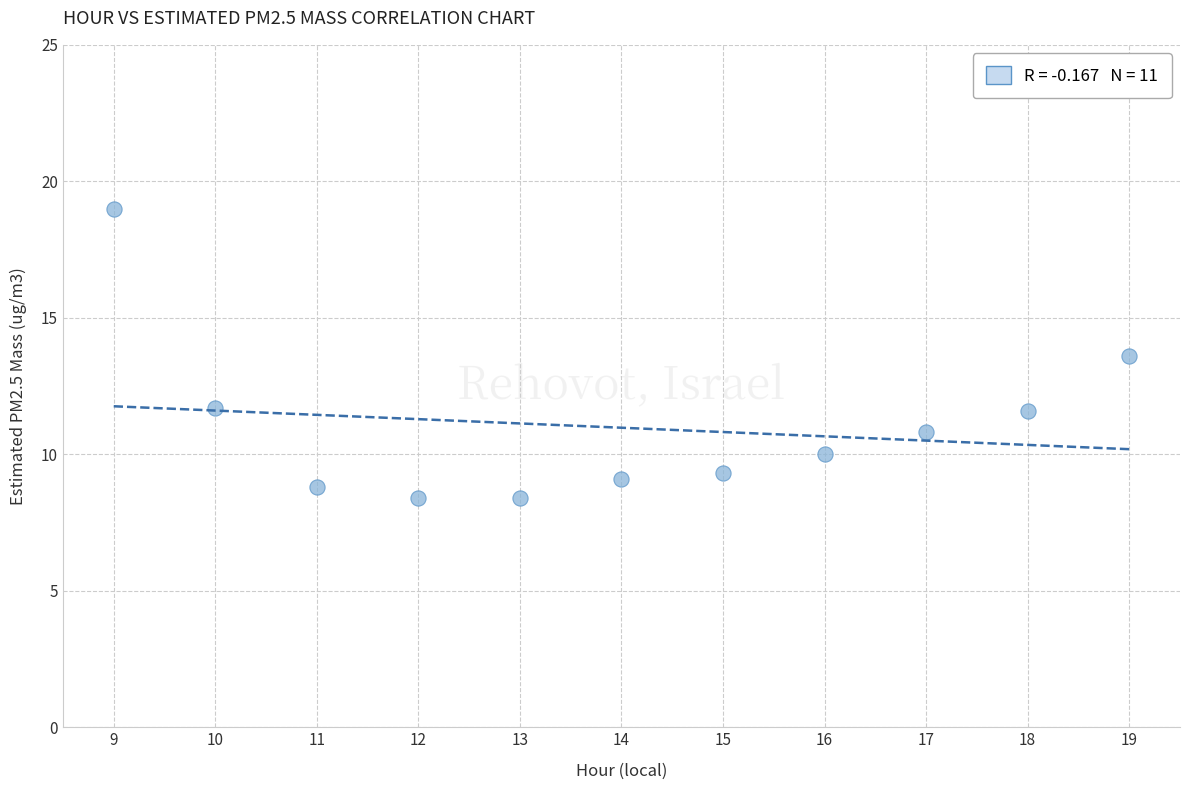

What is the range of X values (max minus min)?

10.0